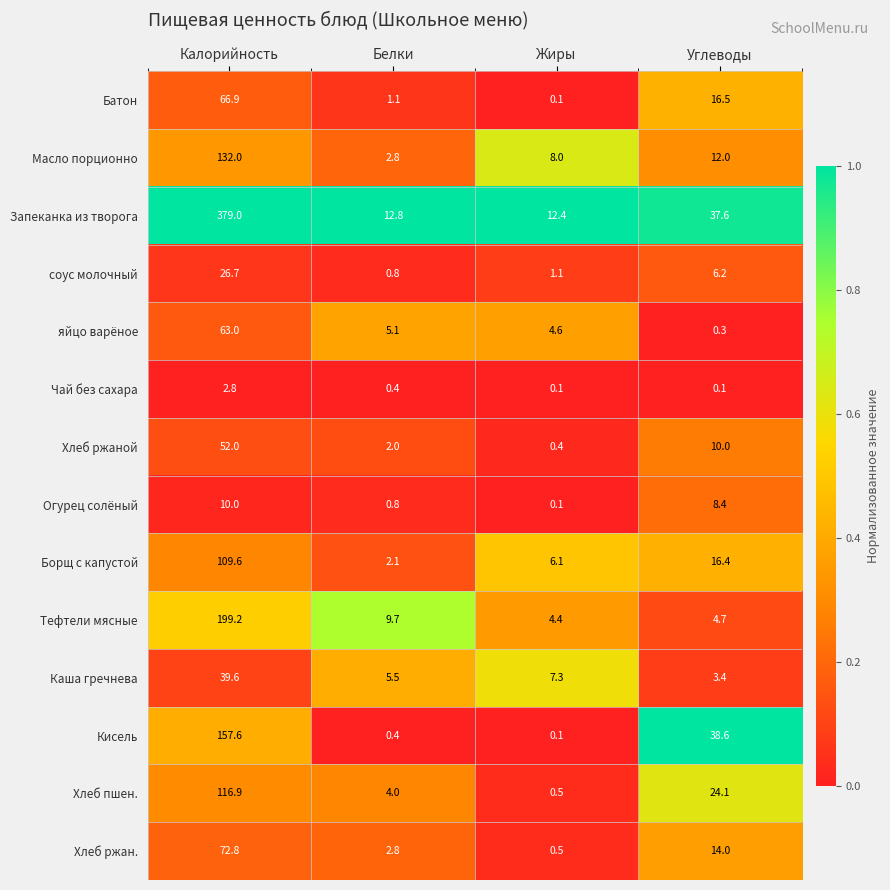

What is the greatest value displayed?

379.0